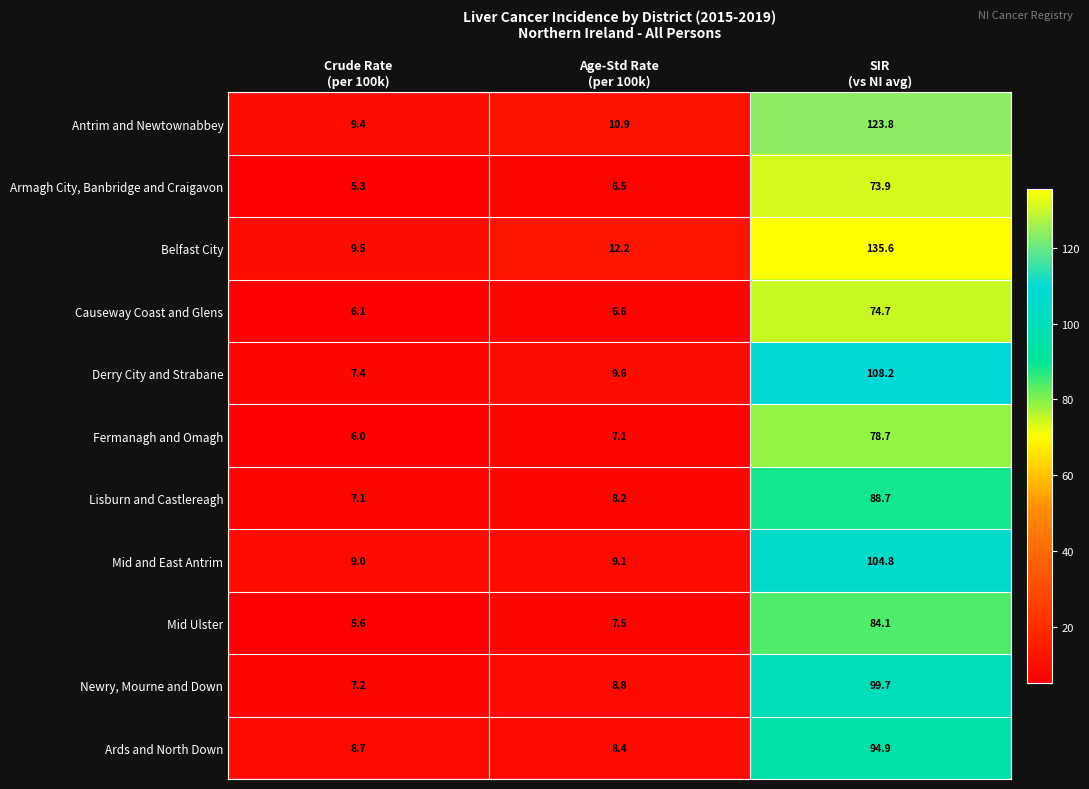

Which series has the largest range (max minus min)?

Belfast City